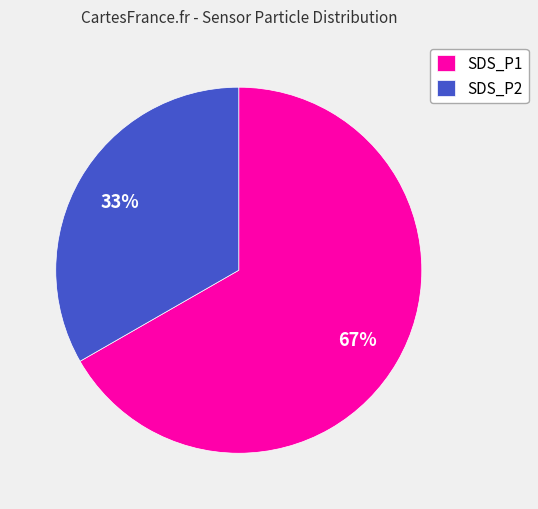

Which category has the smallest portion of the pie?

SDS_P2